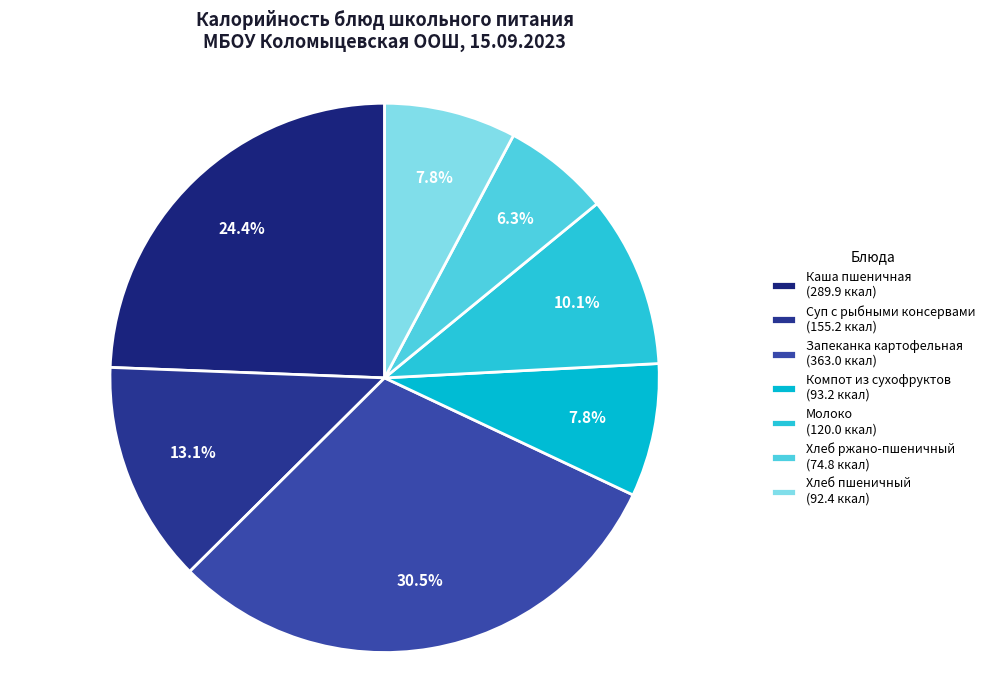

Count the number of slices in the pie.

7